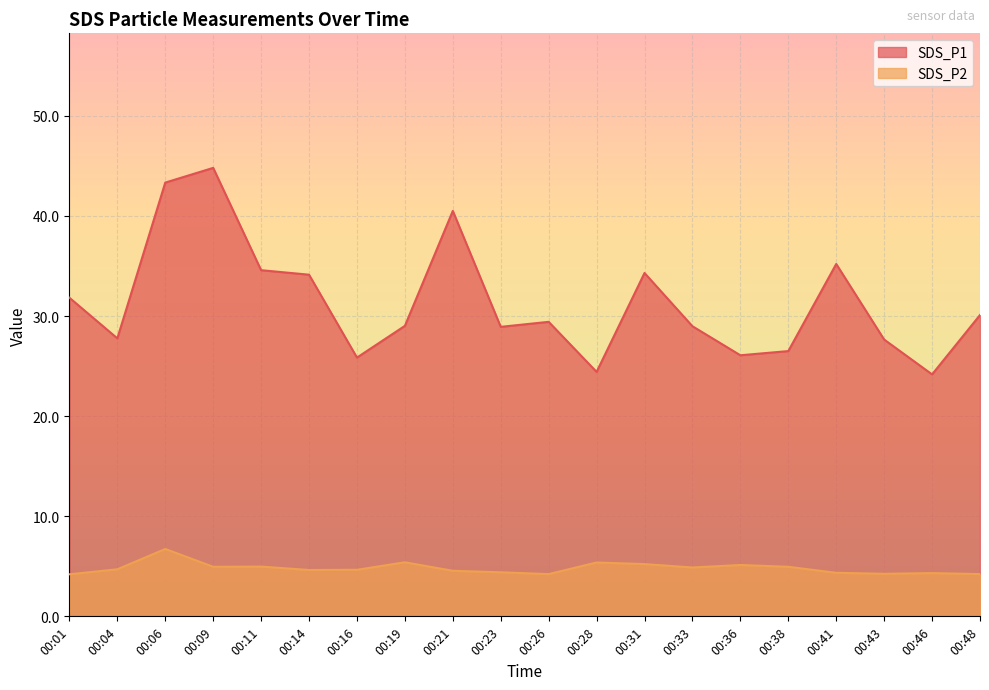

Which series has the largest range (max minus min)?

SDS_P1